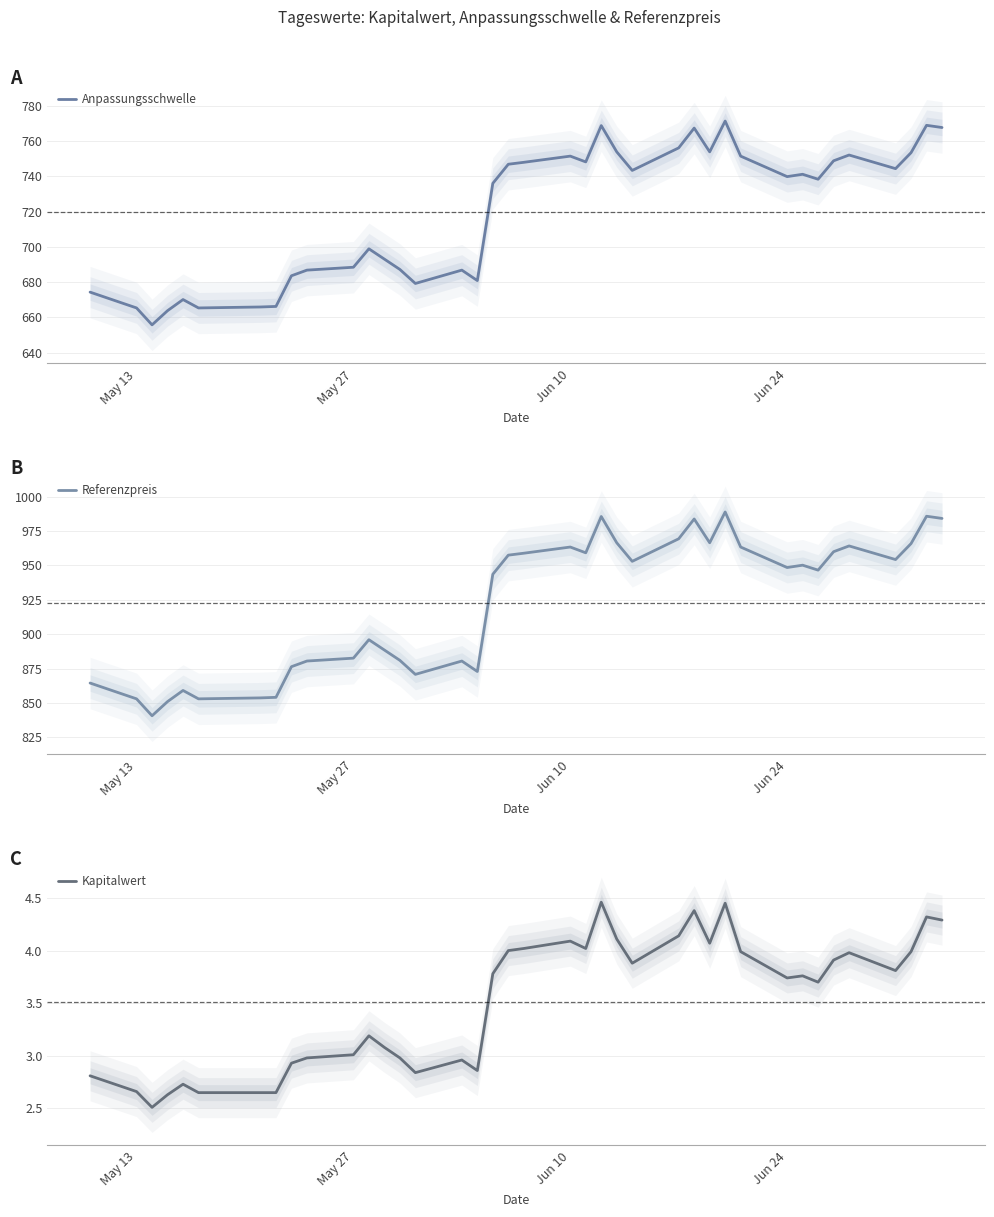

Is it true that Anpassungsschwelle equals 1135.6 at May 13?

False